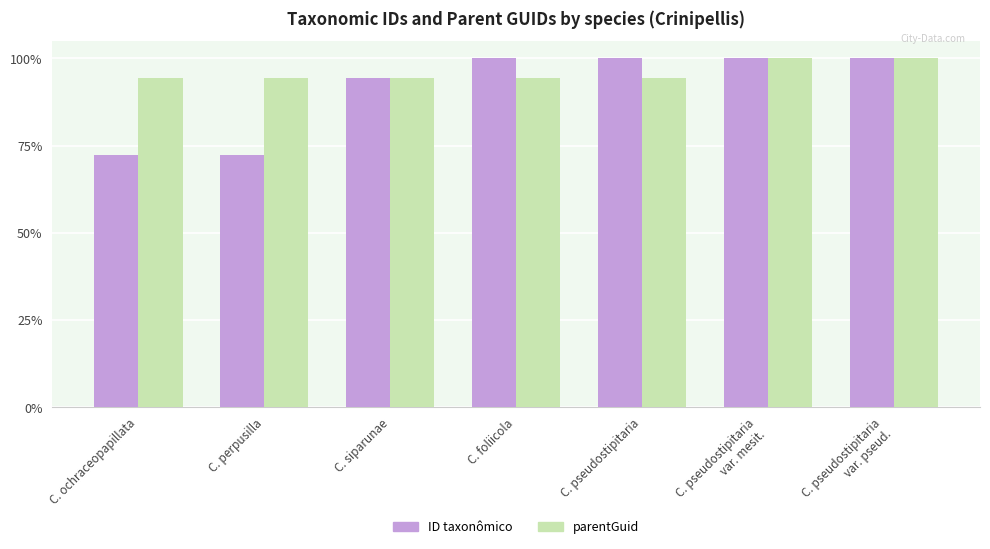

Does the chart contain stacked bars?

No